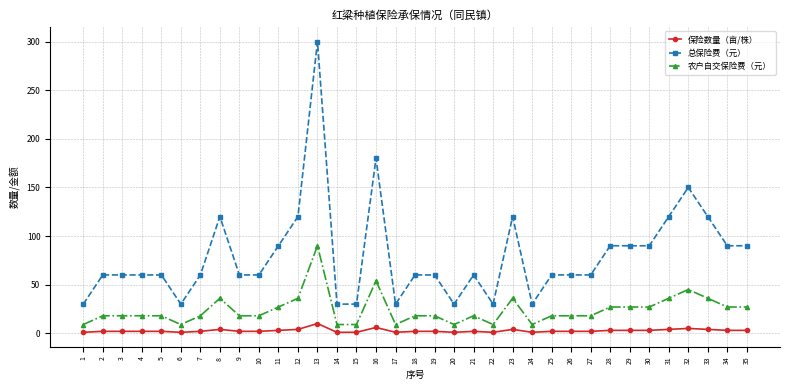

At 34, list the series in order from largest to smallest.

总保险费（元）, 农户自交保险费（元）, 保险数量（亩/株）